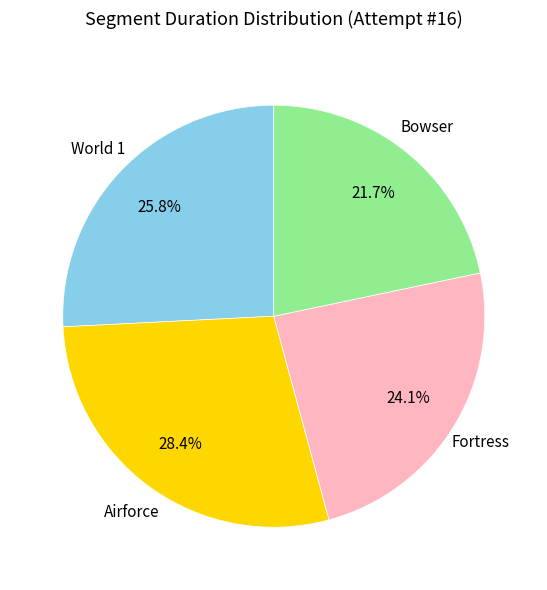

How many segments does this pie chart have?

4